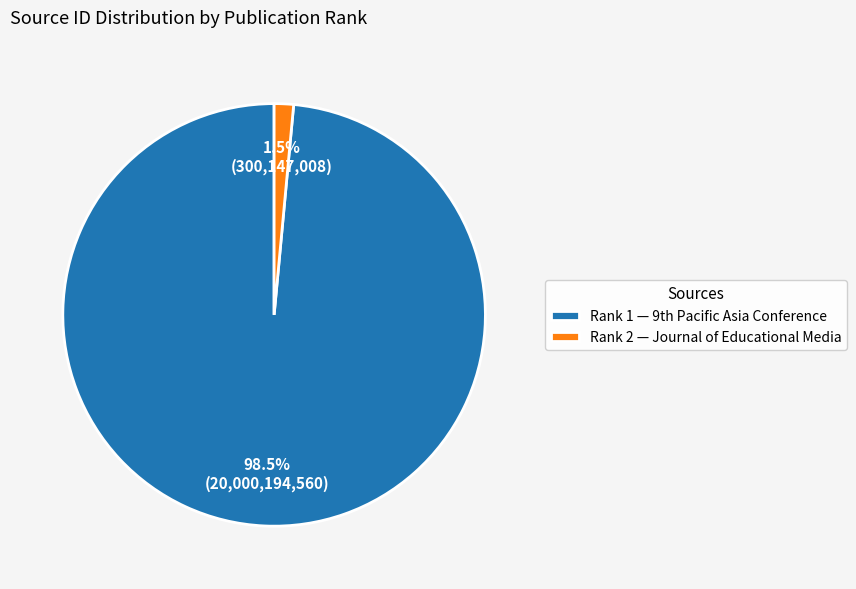

Rank the categories by value from lowest to highest.

Rank 2 — Journal of Educational Media, Rank 1 — 9th Pacific Asia Conference